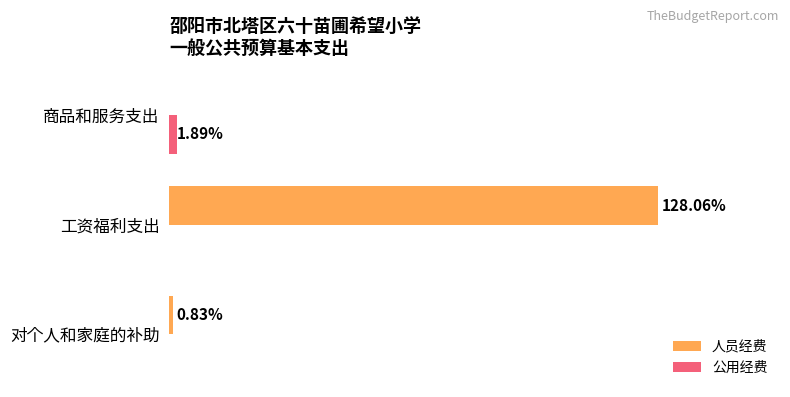

Which series has the largest range (max minus min)?

人员经费